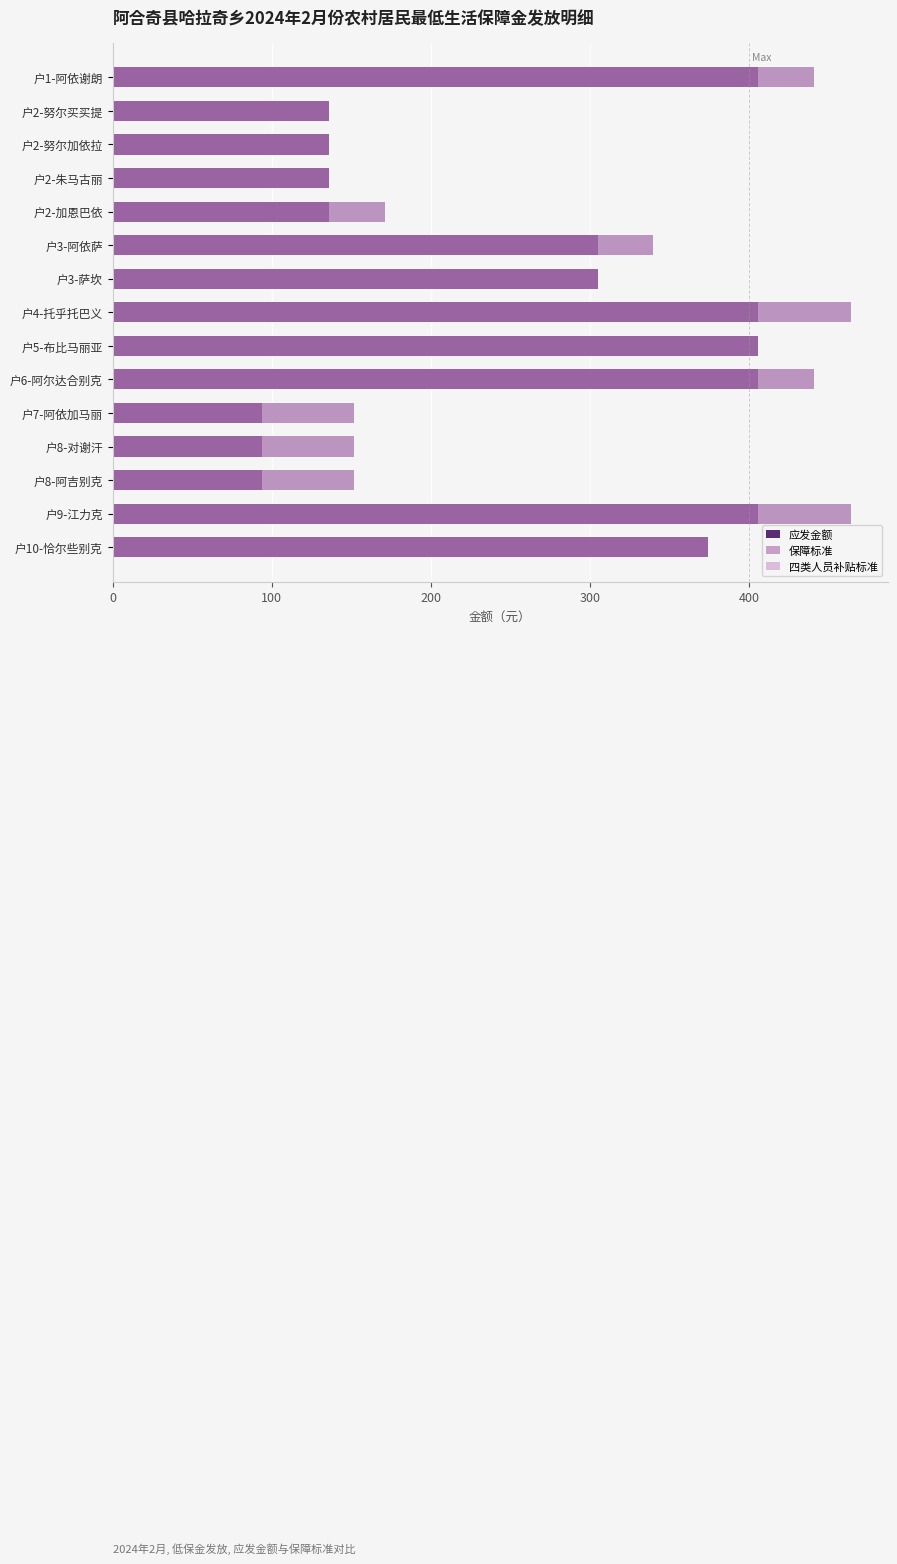

Which category has the lowest value in the 保障标准 series?

户7-阿依加马丽